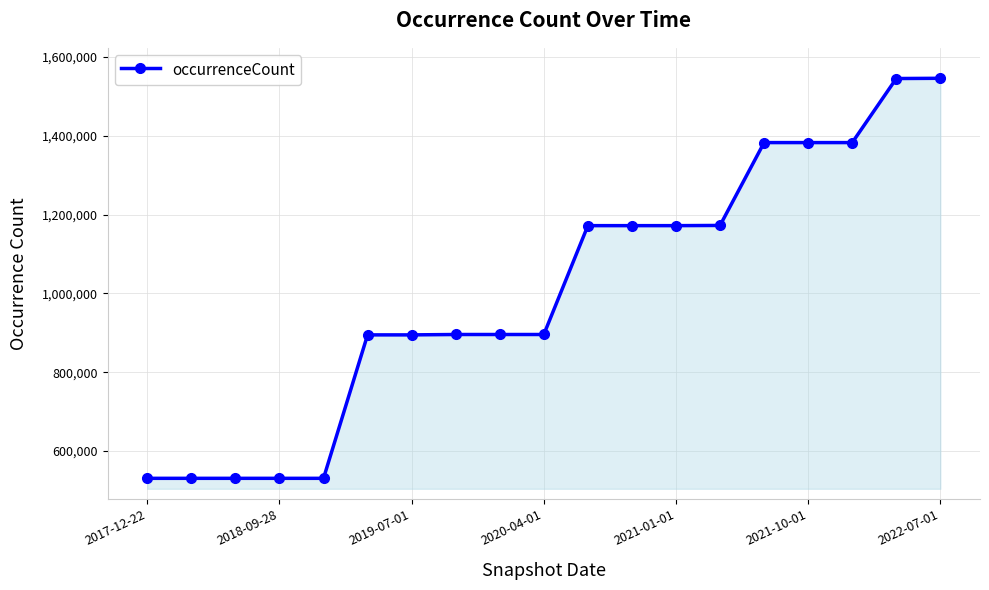

What is the average value?

1002908